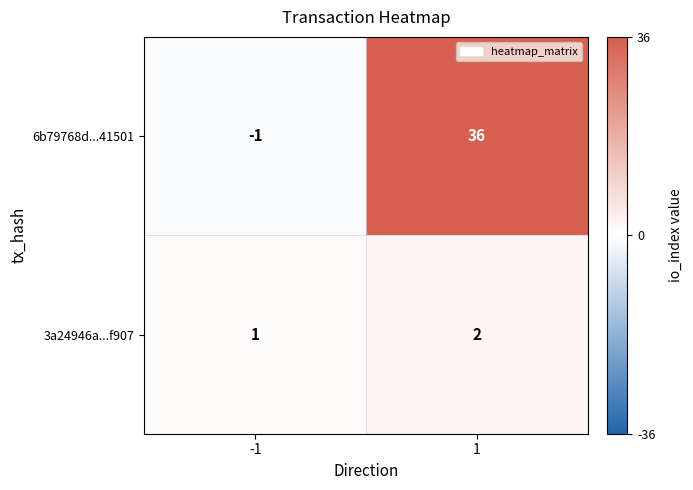

What is the total value across all series at 1?

38